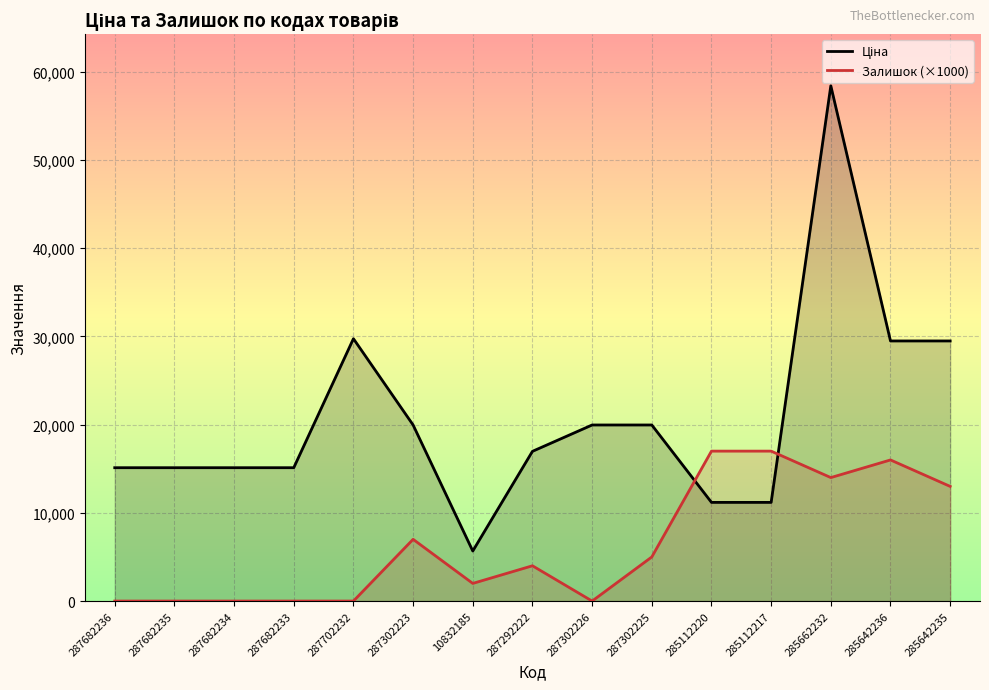

At which label does Ціна first exceed 16976?

287702232